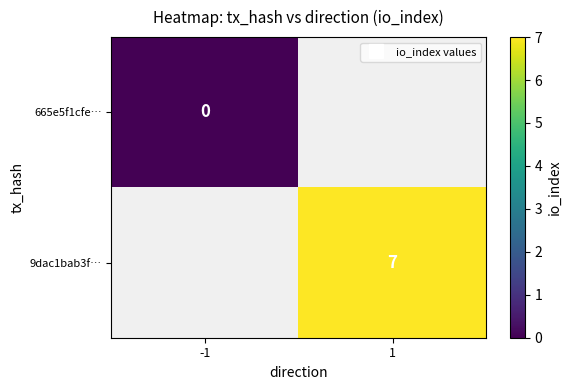

At 1, list the series in order from smallest to largest.

665e5f1cfe…, 9dac1bab3f…